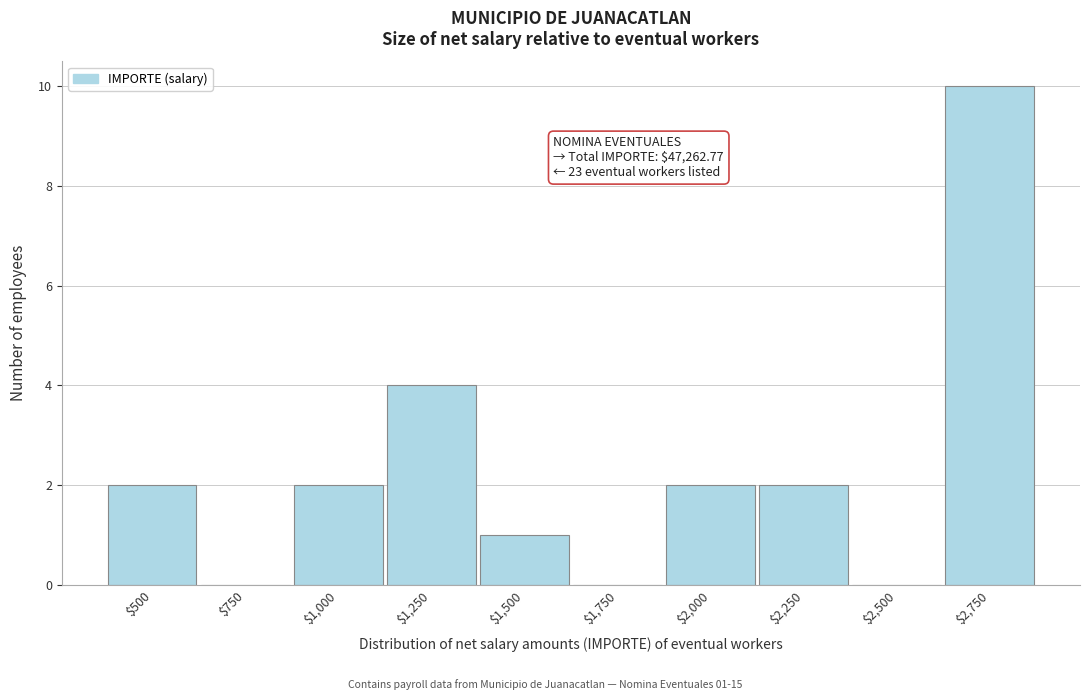

At which category does the chart reach its peak across all series?

$2,750